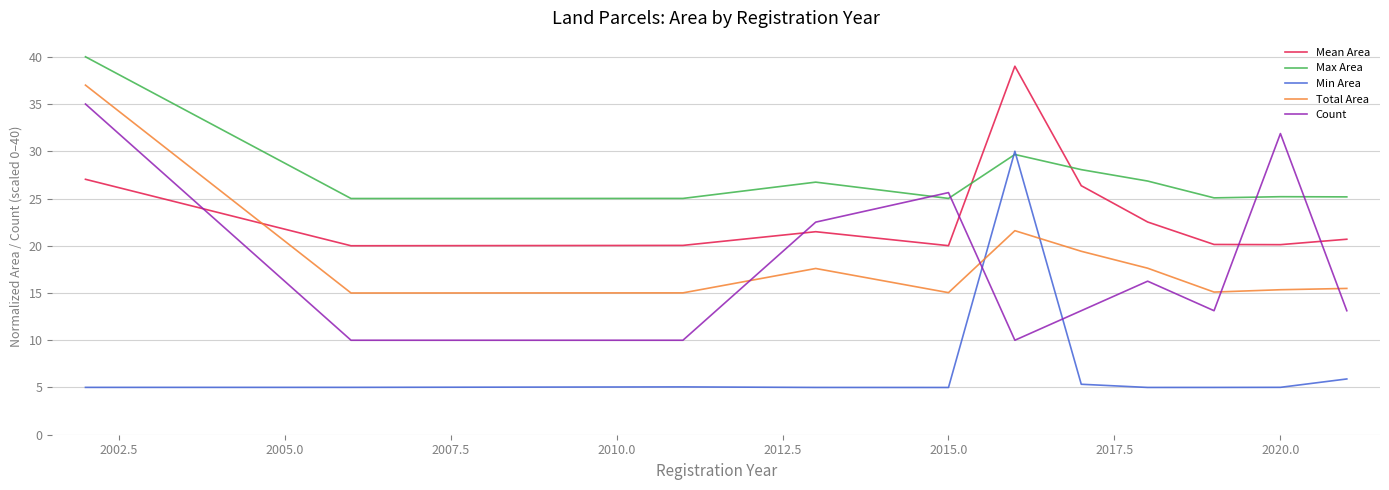

Does the chart display data point markers on the line(s)?

No